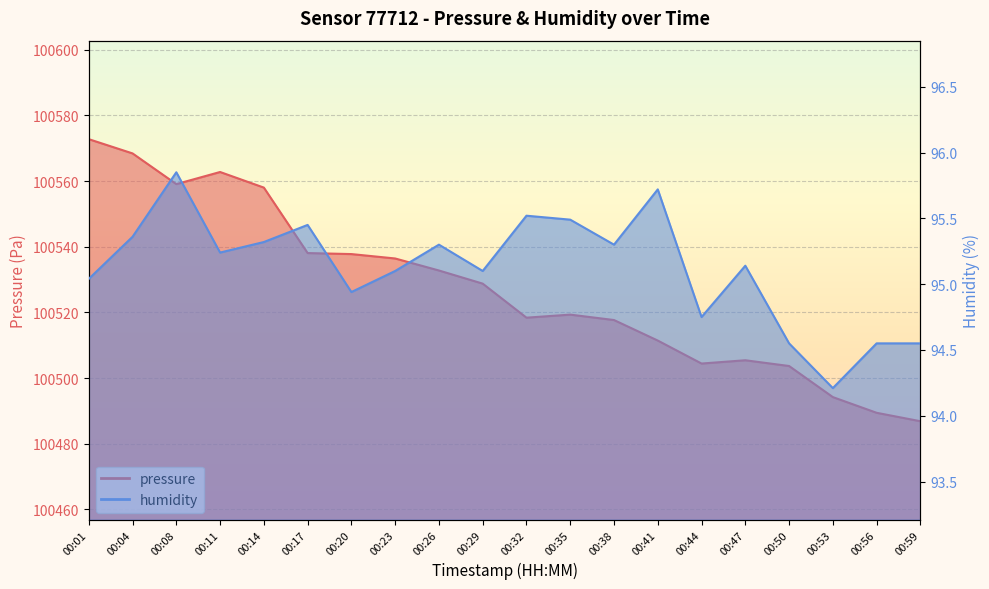

What is the total value across all series at 00:47?

100600.6